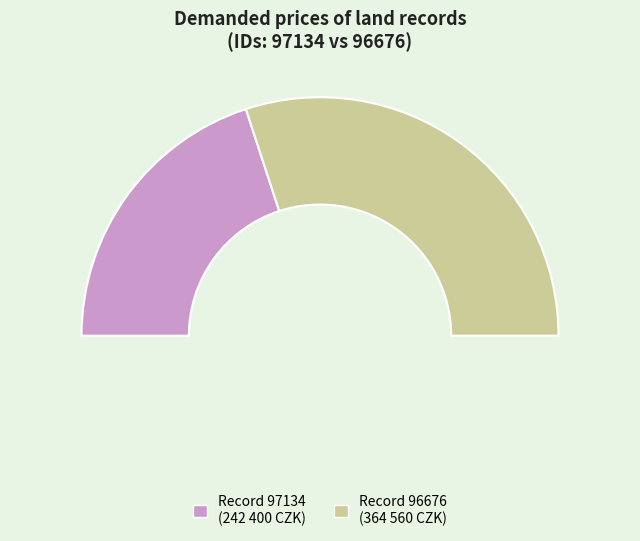

To the nearest percent, what percentage of the pie is 97134?

40%